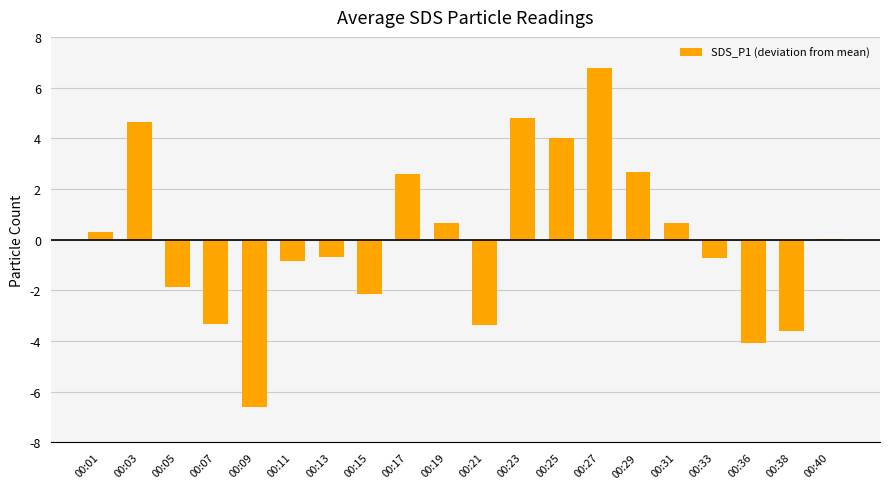

Where is the data nearest to the value 0?

00:40